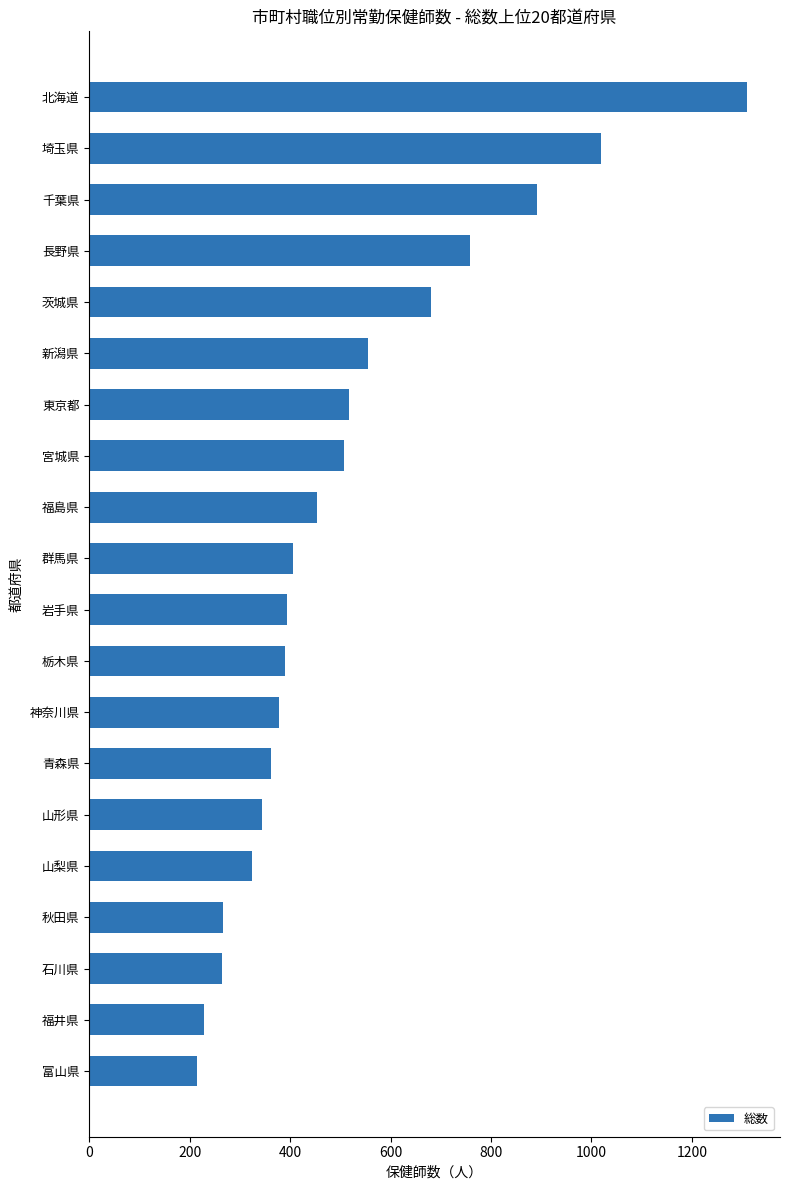

What is the maximum value shown in the chart?

1310